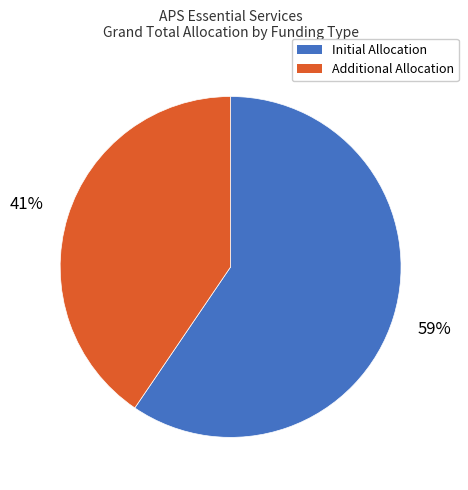

To the nearest percent, what is the average slice percentage?

50%